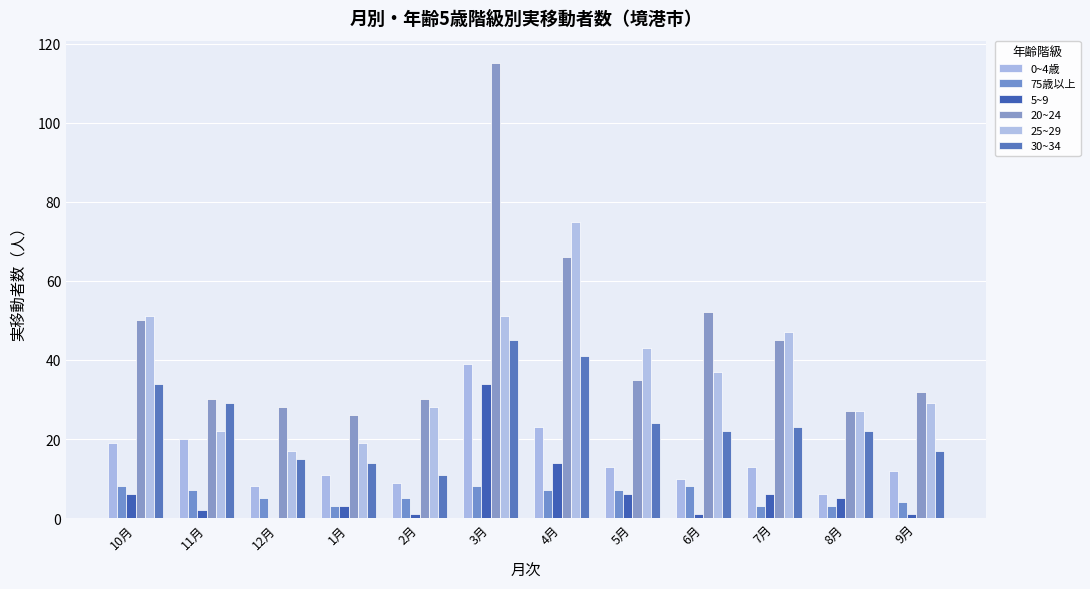

How many series are shown in this chart?

6